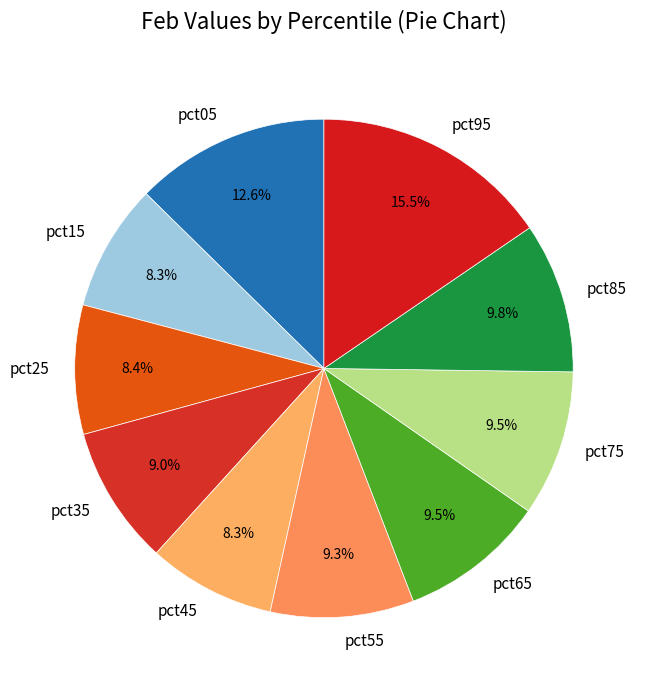

Is it true that pct35 is 9% of the pie?

True